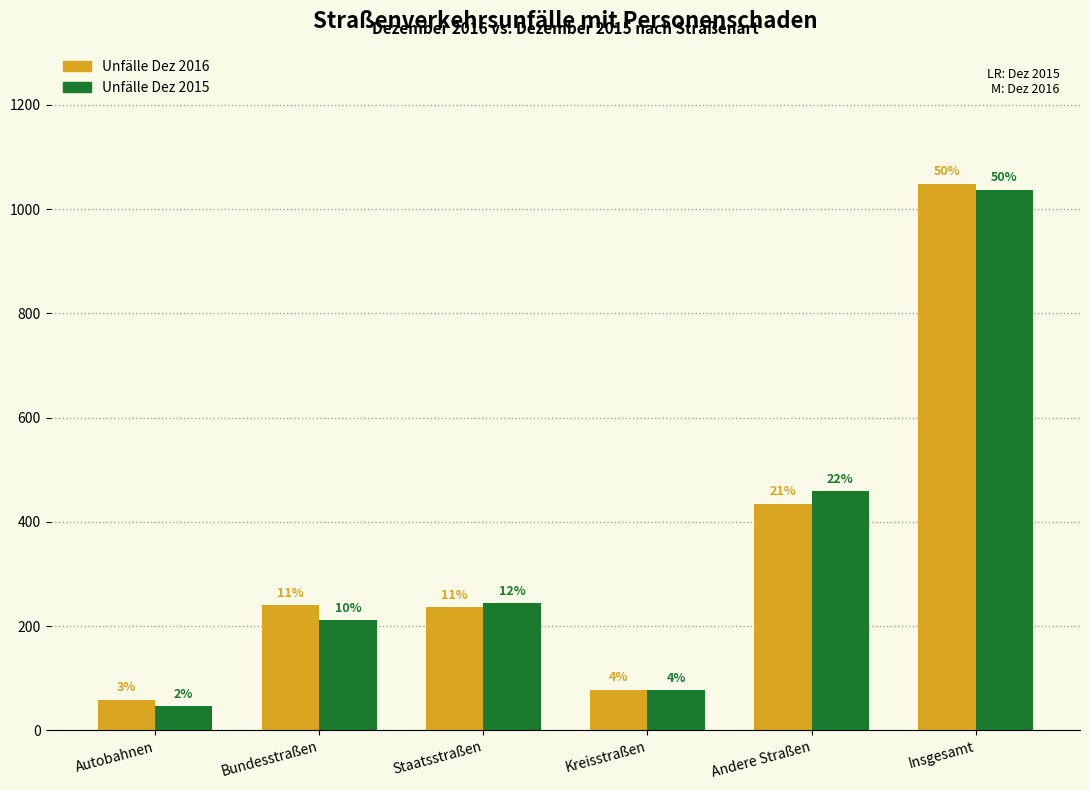

Reading right to left, extract all data points from this chart.

Unfälle Dez 2016: Insgesamt=1048	Andere Straßen=435	Kreisstraßen=78	Staatsstraßen=236	Bundesstraßen=240	Autobahnen=59
Unfälle Dez 2015: Insgesamt=1037	Andere Straßen=459	Kreisstraßen=77	Staatsstraßen=244	Bundesstraßen=211	Autobahnen=46